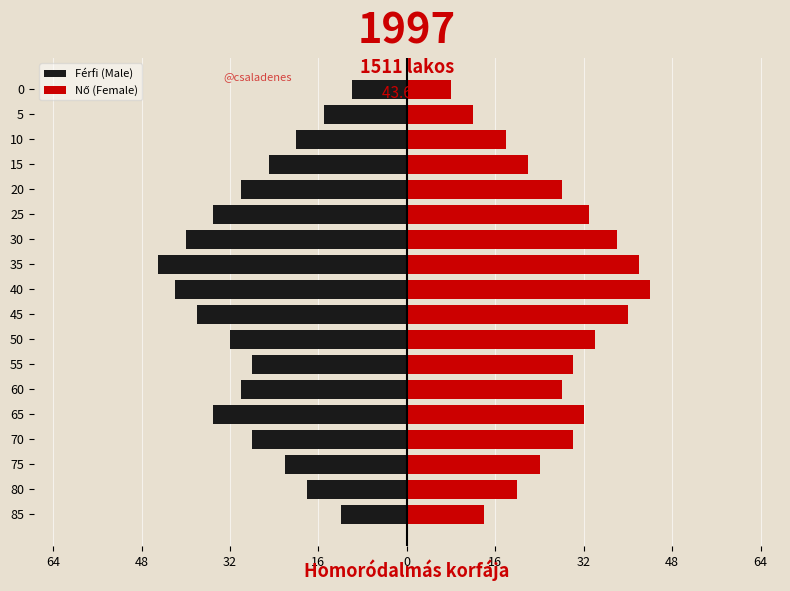

How many groups of bars are there?

18